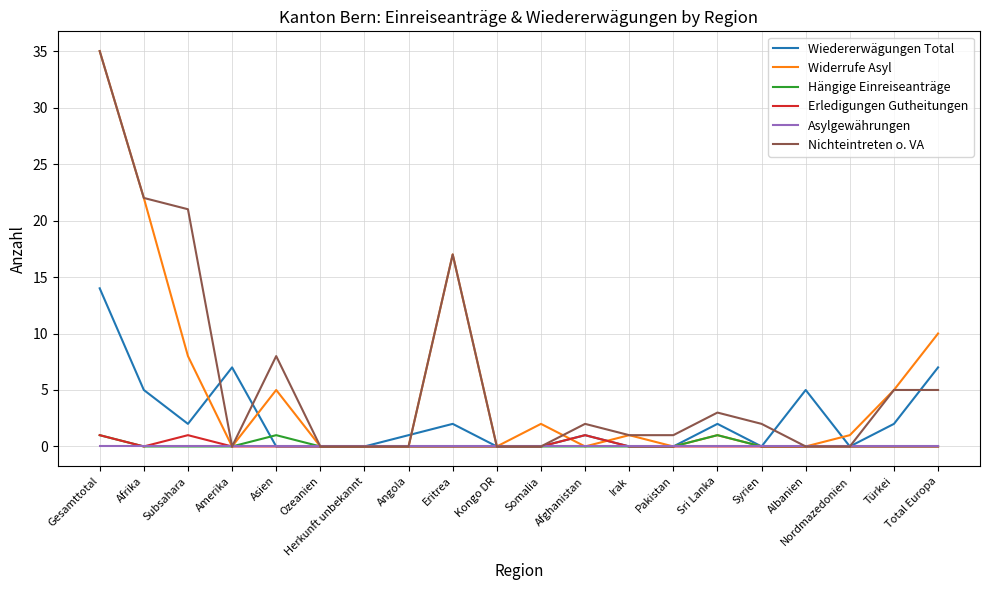

At which category is the sum across all series the highest?

Gesamttotal